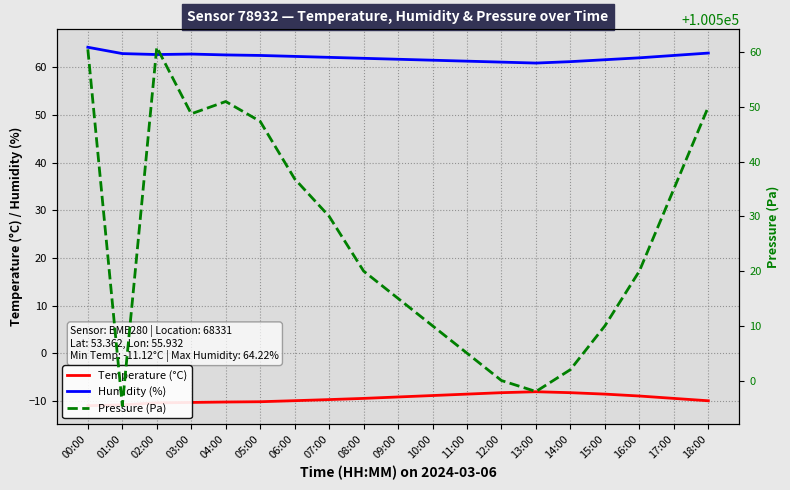

True or false: Pressure (Pa) and Temperature (°C) intersect in this chart.

False